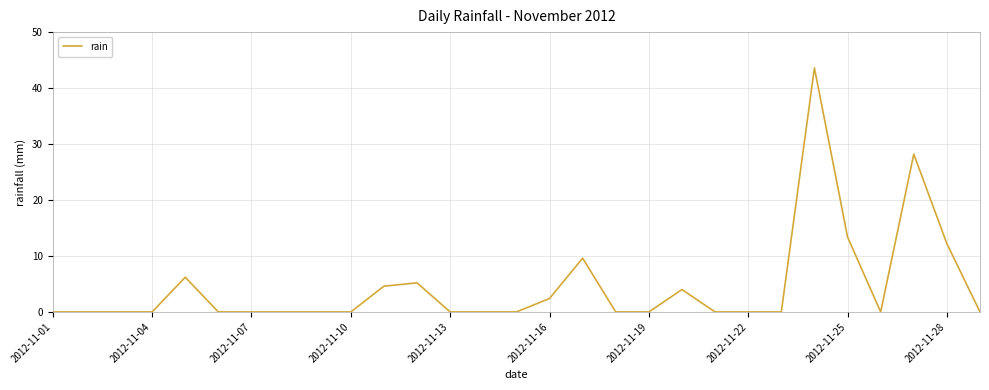

What is the difference between the maximum and minimum values?

43.6